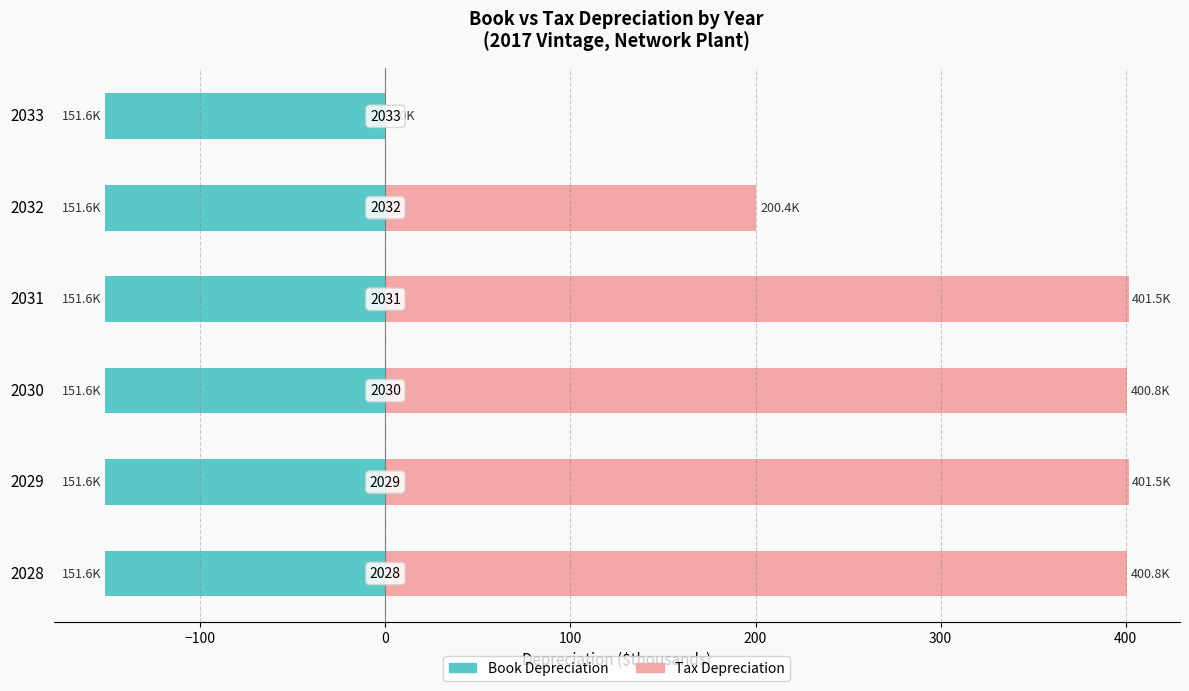

Does the chart contain stacked bars?

No